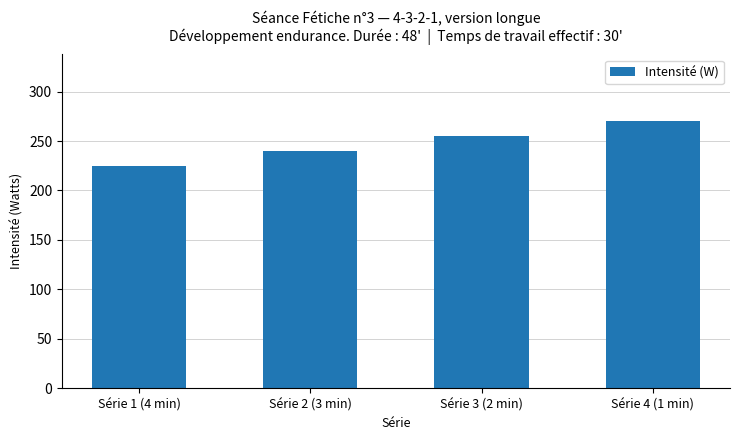

The chart shows a value of 270 at Série 4 (1 min). True or false?

True